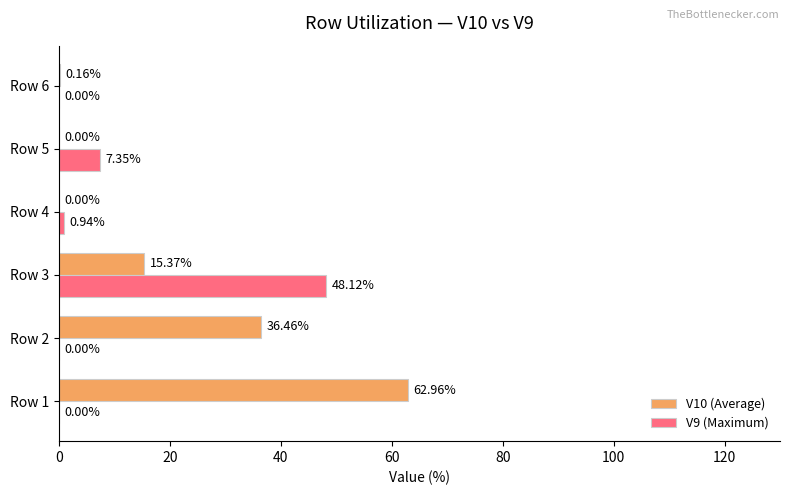

What is the total value across all series at Row 1?

63.0